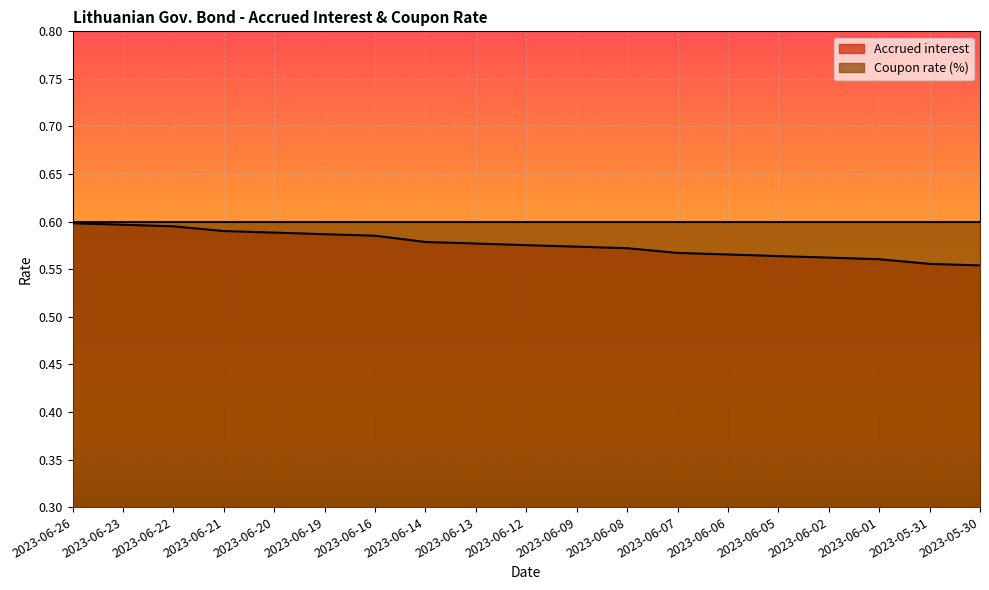

Which label corresponds to the largest value in the chart?

2023-06-26